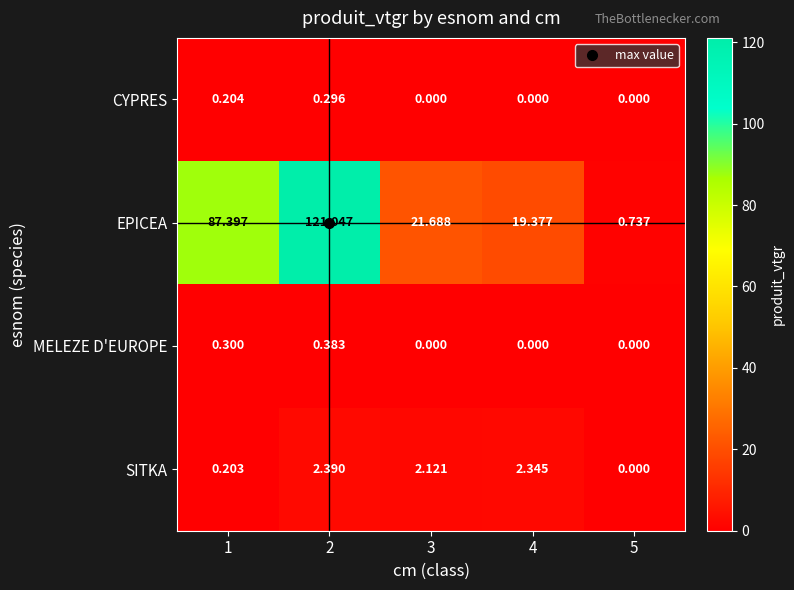

Which series has the largest range (max minus min)?

EPICEA